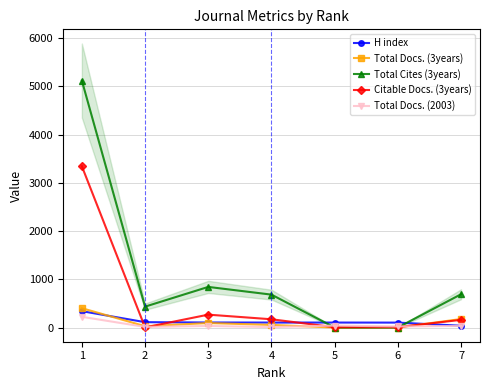

In Citable Docs. (3years), how many points are lower than both neighbors (excluding endpoints)?

2